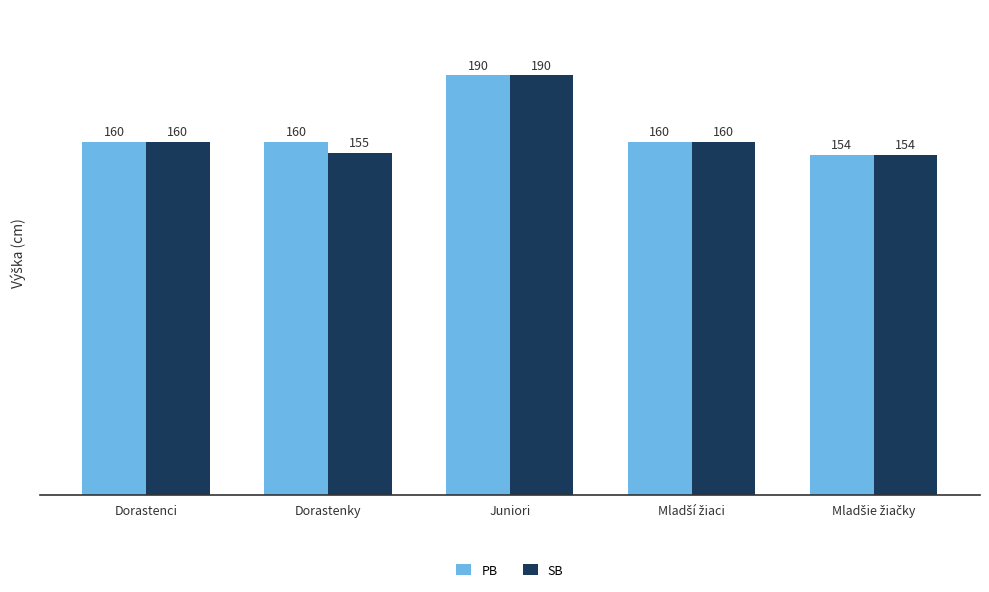

List the series in order of their overall mean, highest first.

PB, SB